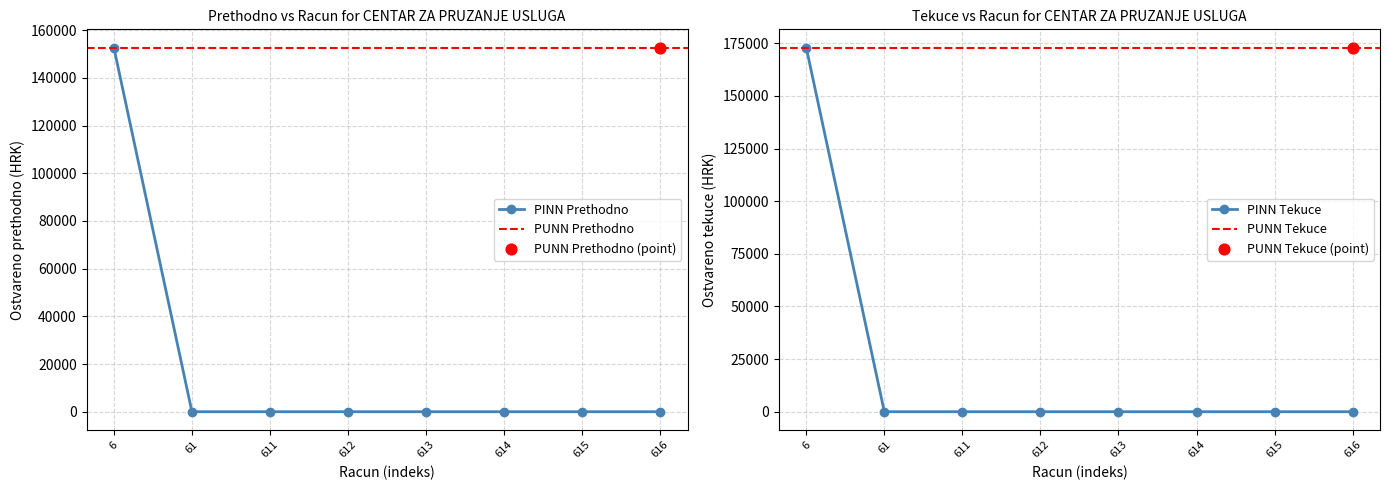

Which series reaches the minimum Y coordinate?

Ostvareno prethodno